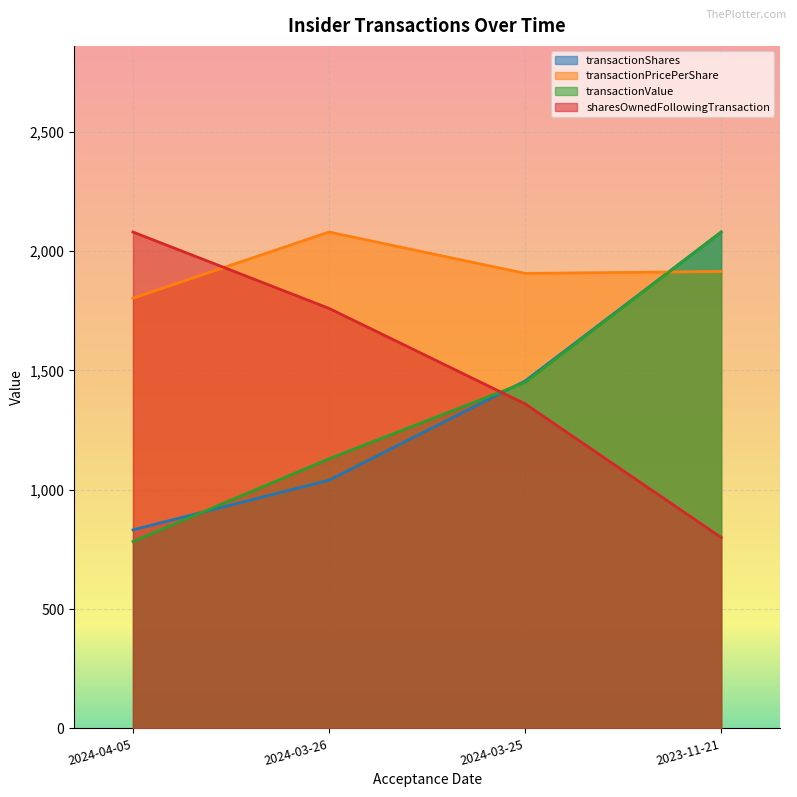

Does the chart display data point markers on the line(s)?

No